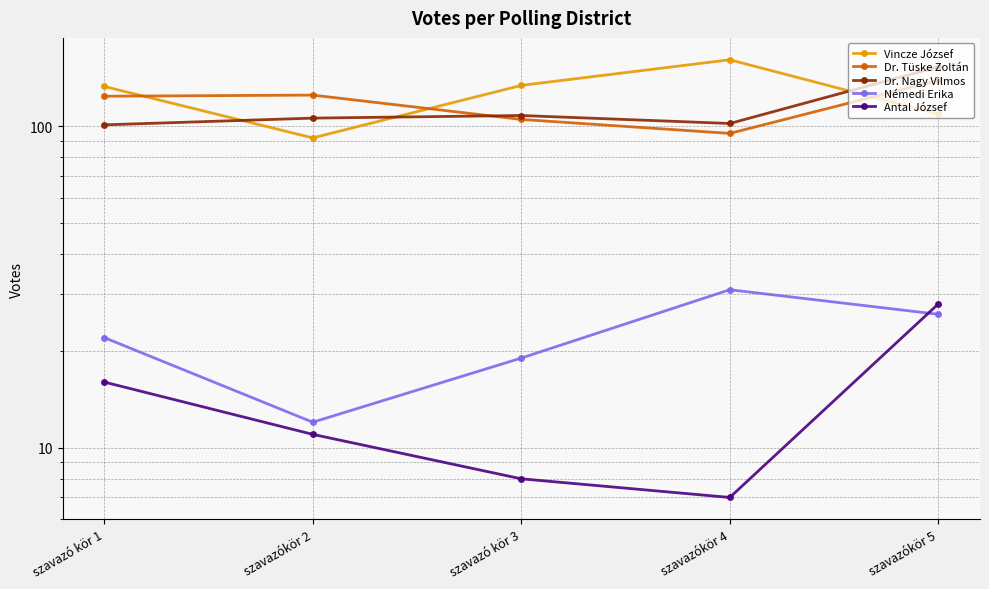

True or false: Antal József and Vincze József intersect in this chart.

False